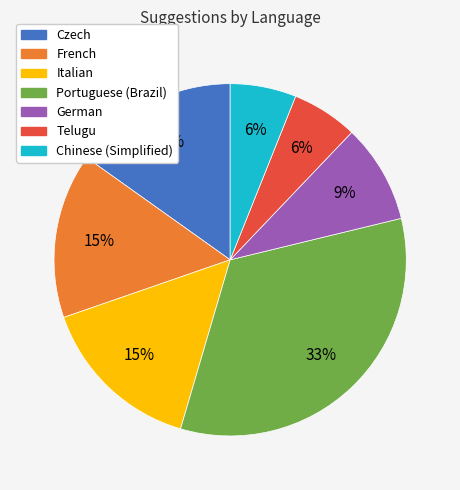

Is there any slice that represents more than half of the pie?

No